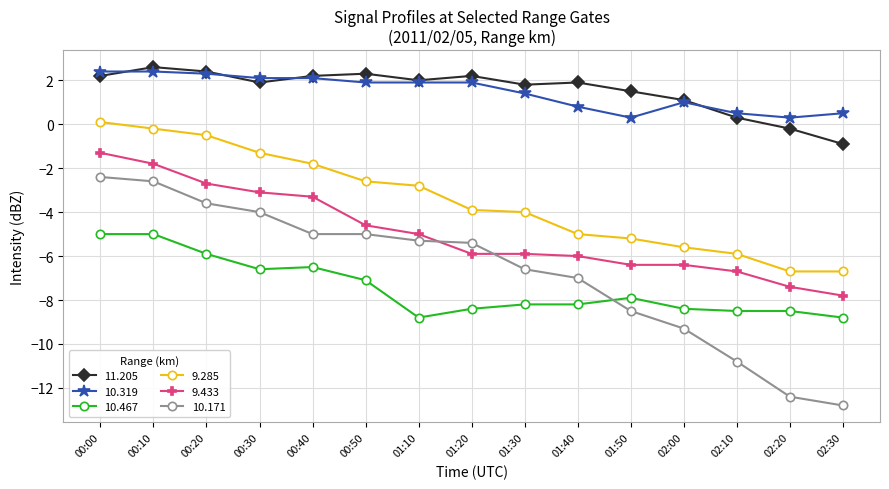

Rank the series at 01:30 from highest to lowest value.

11.205, 10.319, 9.285, 9.433, 10.171, 10.467